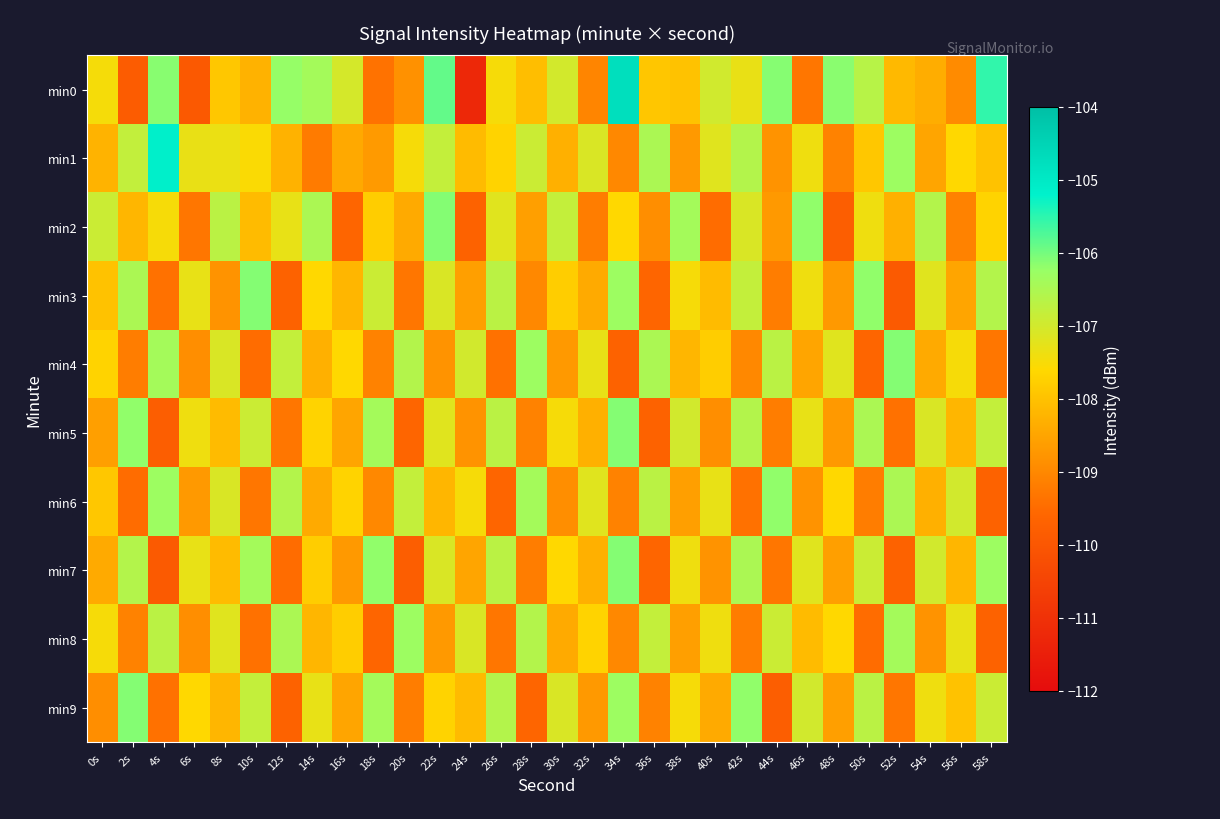

Reading left to right, list all the values displayed in this chart.

min0: 0s=-107.5	2s=-109.9	4s=-106.1	6s=-109.9	8s=-107.9	10s=-108.3	12s=-106.2	14s=-106.4	16s=-107.0	18s=-109.4	20s=-108.8	22s=-105.9	24s=-111.2	26s=-107.5	28s=-108.1	30s=-107.0	32s=-109.1	34s=-104.8	36s=-107.9	38s=-108.0	40s=-107.0	42s=-107.3	44s=-106.1	46s=-109.3	48s=-106.2	50s=-106.6	52s=-108.2	54s=-108.3	56s=-109.0	58s=-105.5
min1: 0s=-108.2	2s=-106.8	4s=-105.2	6s=-107.3	8s=-107.3	10s=-107.5	12s=-108.3	14s=-109.2	16s=-108.4	18s=-108.7	20s=-107.5	22s=-106.8	24s=-108.1	26s=-107.7	28s=-106.9	30s=-108.3	32s=-107.1	34s=-109.0	36s=-106.5	38s=-108.7	40s=-107.2	42s=-106.6	44s=-108.8	46s=-107.4	48s=-109.1	50s=-107.9	52s=-106.3	54s=-108.5	56s=-107.6	58s=-108.0
min2: 0s=-106.9	2s=-108.2	4s=-107.5	6s=-109.3	8s=-106.7	10s=-108.1	12s=-107.3	14s=-106.5	16s=-109.6	18s=-107.8	20s=-108.4	22s=-106.1	24s=-109.7	26s=-107.2	28s=-108.6	30s=-106.8	32s=-109.2	34s=-107.6	36s=-108.9	38s=-106.4	40s=-109.5	42s=-107.1	44s=-108.7	46s=-106.2	48s=-109.8	50s=-107.4	52s=-108.3	54s=-106.6	56s=-109.1	58s=-107.7
min3: 0s=-108.0	2s=-106.5	4s=-109.4	6s=-107.3	8s=-108.8	10s=-106.1	12s=-109.7	14s=-107.6	16s=-108.2	18s=-106.9	20s=-109.3	22s=-107.1	24s=-108.6	26s=-106.7	28s=-109.0	30s=-107.8	32s=-108.4	34s=-106.3	36s=-109.6	38s=-107.5	40s=-108.1	42s=-106.8	44s=-109.2	46s=-107.4	48s=-108.7	50s=-106.2	52s=-109.9	54s=-107.2	56s=-108.5	58s=-106.6
min4: 0s=-107.7	2s=-109.2	4s=-106.4	6s=-108.9	8s=-107.1	10s=-109.5	12s=-106.8	14s=-108.3	16s=-107.6	18s=-109.1	20s=-106.6	22s=-108.8	24s=-107.0	26s=-109.4	28s=-106.3	30s=-108.7	32s=-107.3	34s=-109.7	36s=-106.5	38s=-108.2	40s=-107.8	42s=-109.0	44s=-106.7	46s=-108.5	48s=-107.2	50s=-109.6	52s=-106.1	54s=-108.4	56s=-107.5	58s=-109.3
min5: 0s=-108.6	2s=-106.2	4s=-109.8	6s=-107.4	8s=-108.1	10s=-106.9	12s=-109.3	14s=-107.7	16s=-108.5	18s=-106.4	20s=-109.6	22s=-107.2	24s=-108.8	26s=-106.7	28s=-109.1	30s=-107.5	32s=-108.3	34s=-106.1	36s=-109.7	38s=-107.0	40s=-108.9	42s=-106.6	44s=-109.2	46s=-107.3	48s=-108.7	50s=-106.5	52s=-109.4	54s=-107.1	56s=-108.2	58s=-106.8
min6: 0s=-107.9	2s=-109.5	4s=-106.3	6s=-108.7	8s=-107.1	10s=-109.3	12s=-106.6	14s=-108.4	16s=-107.7	18s=-109.0	20s=-106.8	22s=-108.2	24s=-107.5	26s=-109.6	28s=-106.4	30s=-108.9	32s=-107.2	34s=-109.1	36s=-106.7	38s=-108.6	40s=-107.3	42s=-109.4	44s=-106.2	46s=-108.8	48s=-107.6	50s=-109.2	52s=-106.5	54s=-108.3	56s=-107.0	58s=-109.7
min7: 0s=-108.4	2s=-106.6	4s=-109.9	6s=-107.3	8s=-108.1	10s=-106.4	12s=-109.5	14s=-107.8	16s=-108.7	18s=-106.2	20s=-109.8	22s=-107.1	24s=-108.5	26s=-106.7	28s=-109.2	30s=-107.6	32s=-108.3	34s=-106.1	36s=-109.6	38s=-107.4	40s=-108.8	42s=-106.5	44s=-109.3	46s=-107.2	48s=-108.6	50s=-106.9	52s=-109.7	54s=-107.0	56s=-108.2	58s=-106.3
min8: 0s=-107.5	2s=-109.1	4s=-106.7	6s=-108.9	8s=-107.2	10s=-109.4	12s=-106.5	14s=-108.2	16s=-107.8	18s=-109.6	20s=-106.3	22s=-108.7	24s=-107.1	26s=-109.3	28s=-106.6	30s=-108.4	32s=-107.7	34s=-109.0	36s=-106.8	38s=-108.6	40s=-107.4	42s=-109.2	44s=-106.9	46s=-108.1	48s=-107.6	50s=-109.5	52s=-106.4	54s=-108.8	56s=-107.3	58s=-109.7
min9: 0s=-108.9	2s=-106.1	4s=-109.4	6s=-107.6	8s=-108.2	10s=-106.8	12s=-109.7	14s=-107.3	16s=-108.5	18s=-106.4	20s=-109.2	22s=-107.7	24s=-108.1	26s=-106.6	28s=-109.6	30s=-107.1	32s=-108.7	34s=-106.3	36s=-109.1	38s=-107.5	40s=-108.4	42s=-106.2	44s=-109.8	46s=-107.0	48s=-108.6	50s=-106.7	52s=-109.3	54s=-107.4	56s=-108.0	58s=-106.9